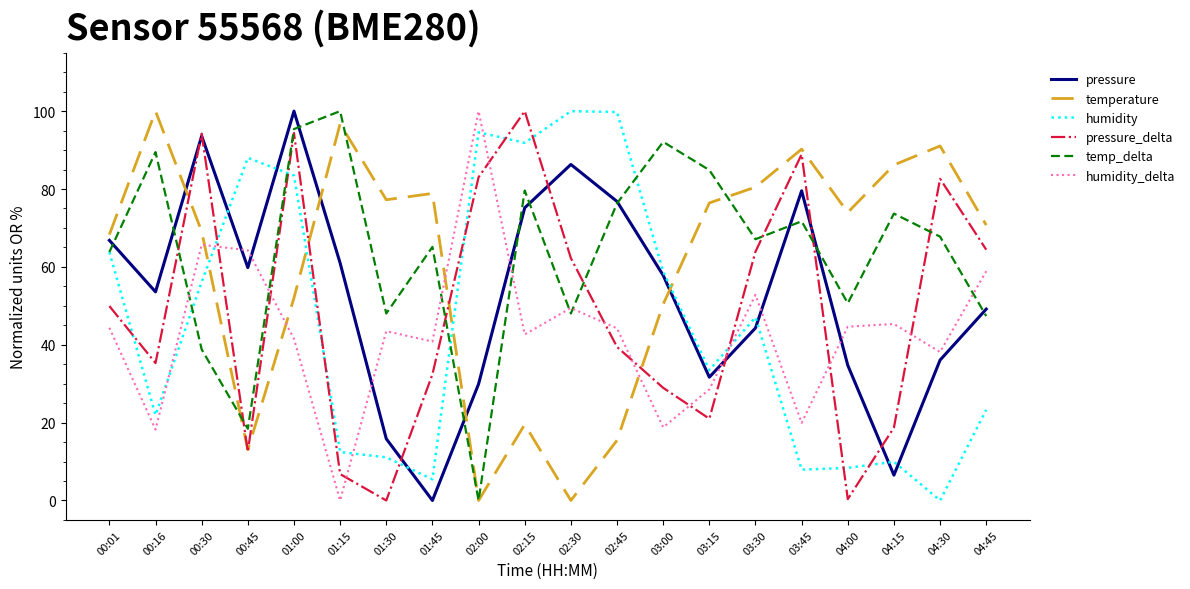

Rank the series at 04:00 from lowest to highest value.

pressure_delta, humidity, pressure, humidity_delta, temp_delta, temperature